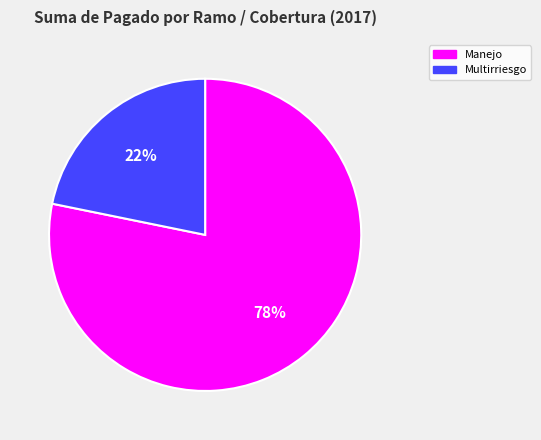

Do Manejo and Multirriesgo together represent more than half of the pie?

Yes